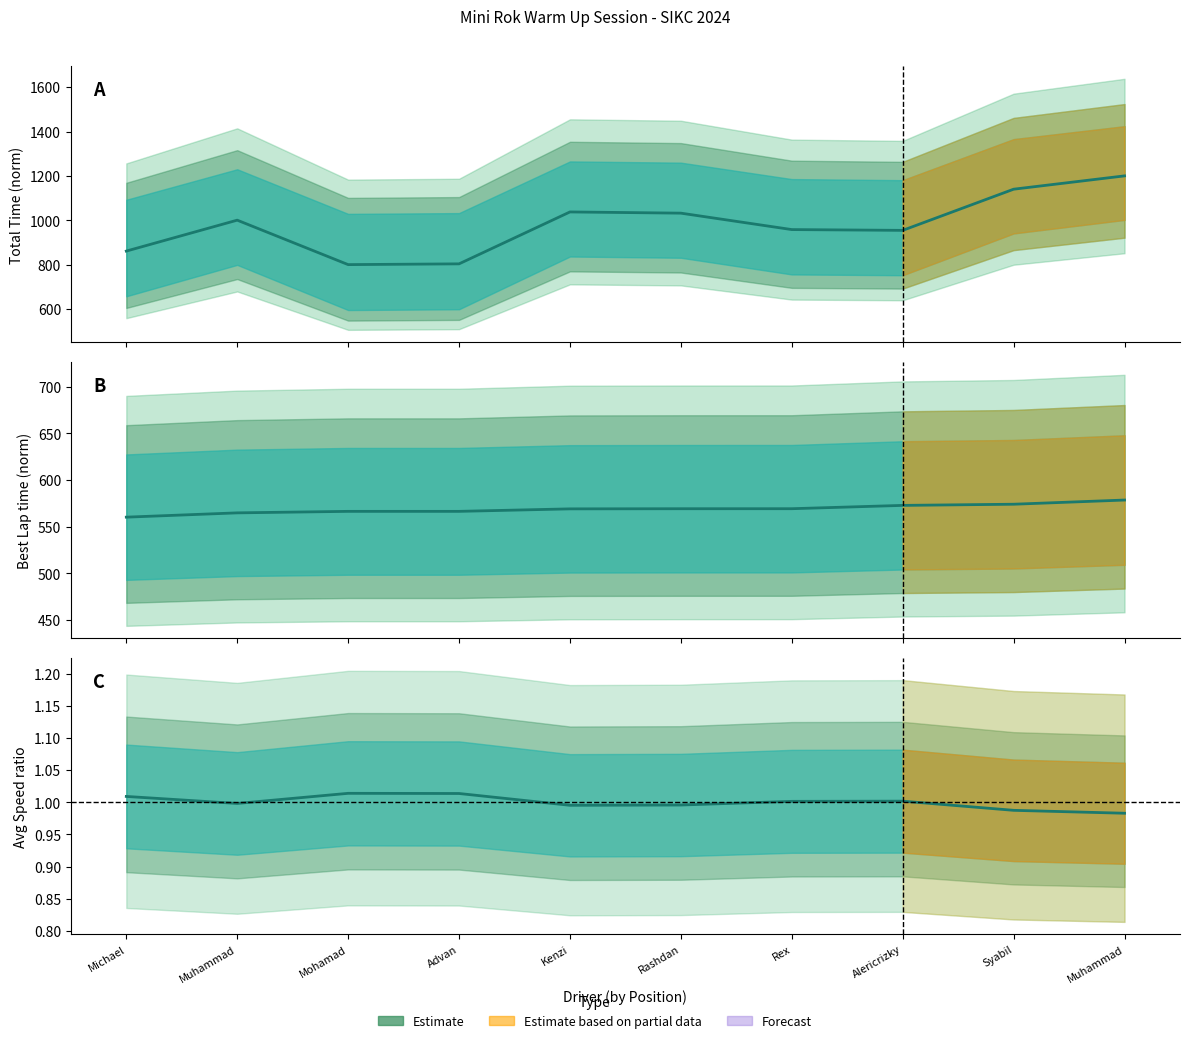

Reading left to right, what are all the values shown in this chart?

Total Time: 861.0	1000.4	800.0	803.4	1037.4	1032.0	957.9	954.4	1140.0	1200.0
Average Speed: 1.0	1.0	1.0	1.0	1.0	1.0	1.0	1.0	1.0	1.0
Best Lap time: 560.2	564.8	566.4	566.4	569.1	569.2	569.3	572.8	574.1	578.6